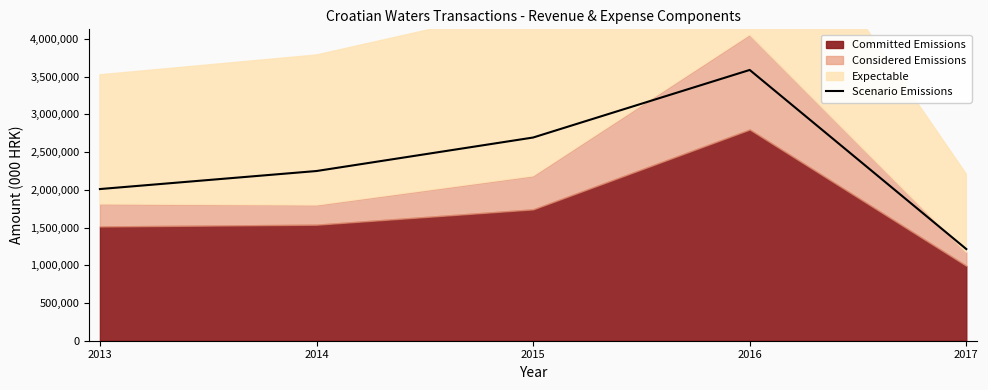

How many interior local peaks (higher than both neighbors) does the data have?

1